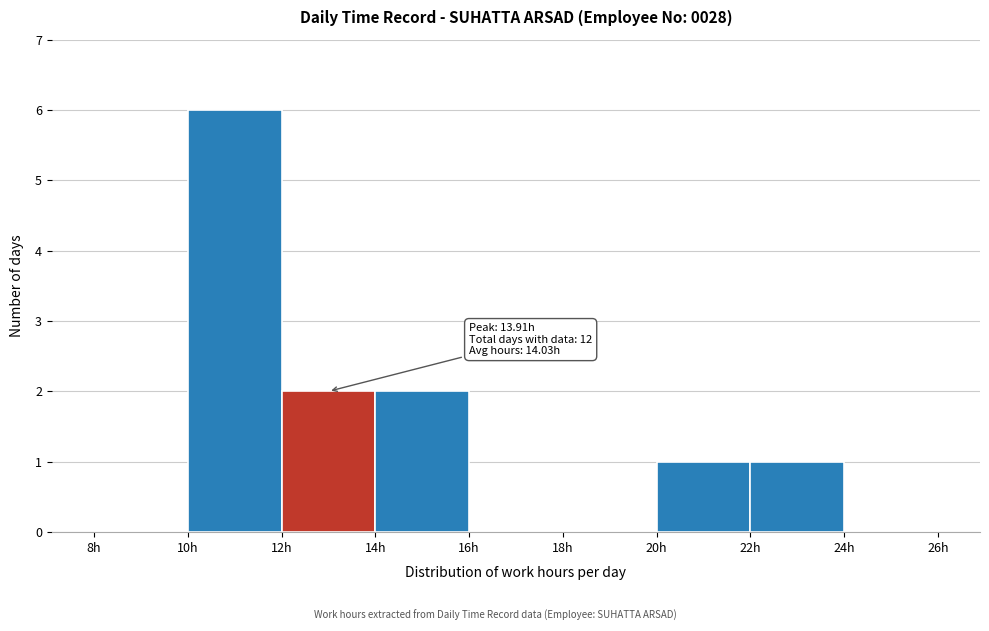

Over which range of the x-axis is the bar tallest?

10 to 12